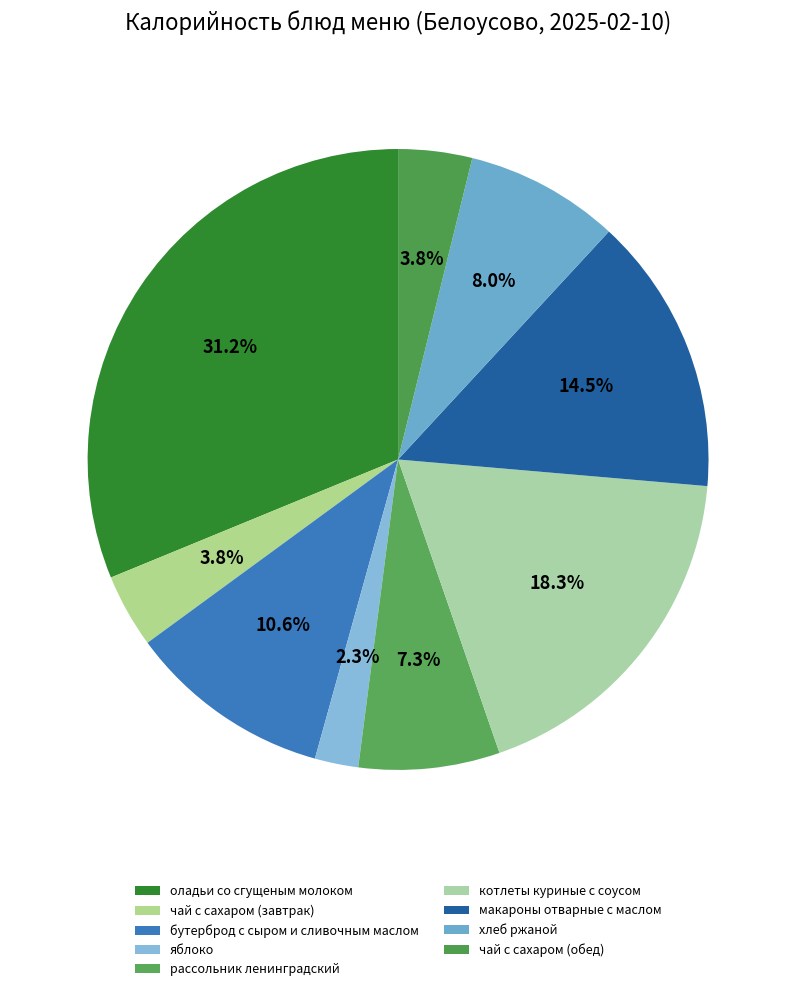

Does котлеты куриные с соусом represent more than half of the total?

No